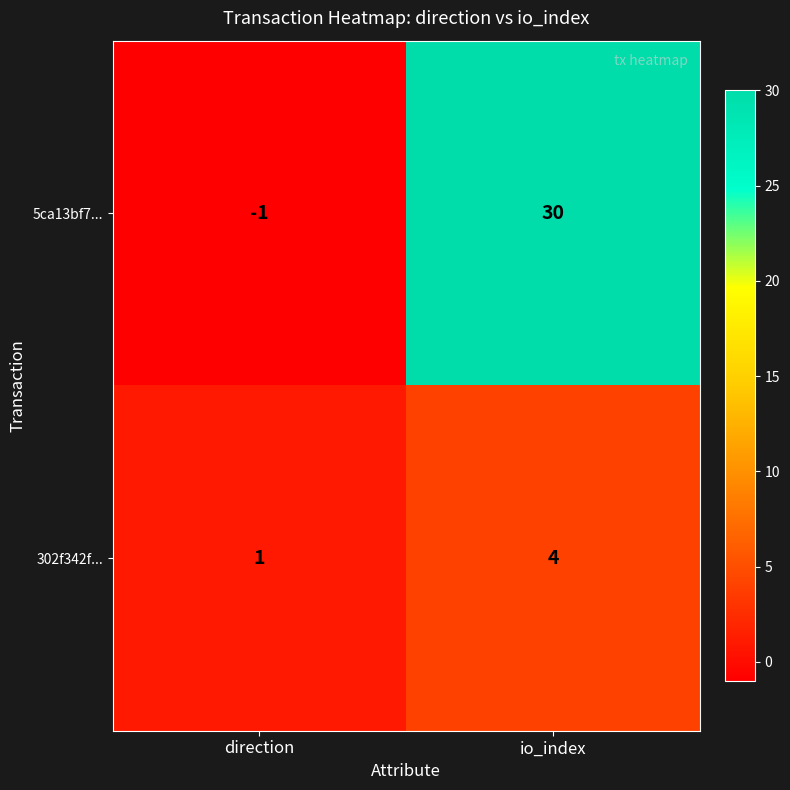

Rank the series by their maximum value, from highest to lowest.

5ca13bf7..., 302f342f...